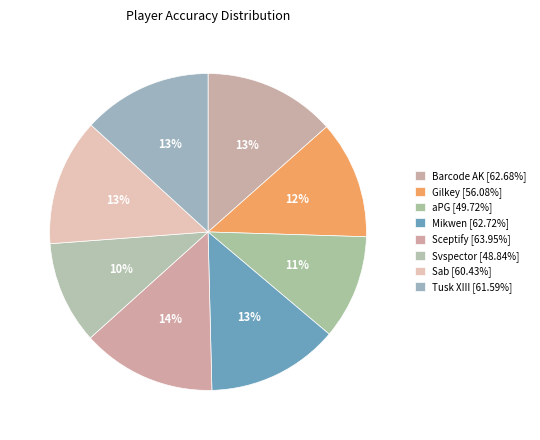

Which slice is the largest?

Sceptify